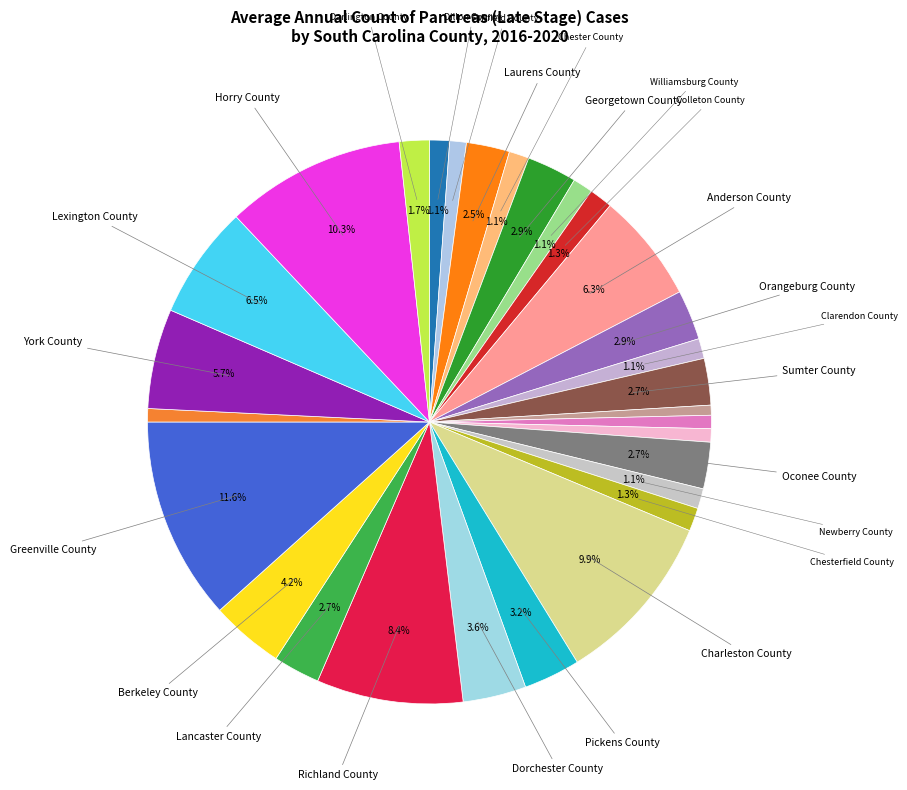

Is there any slice that represents more than half of the pie?

No